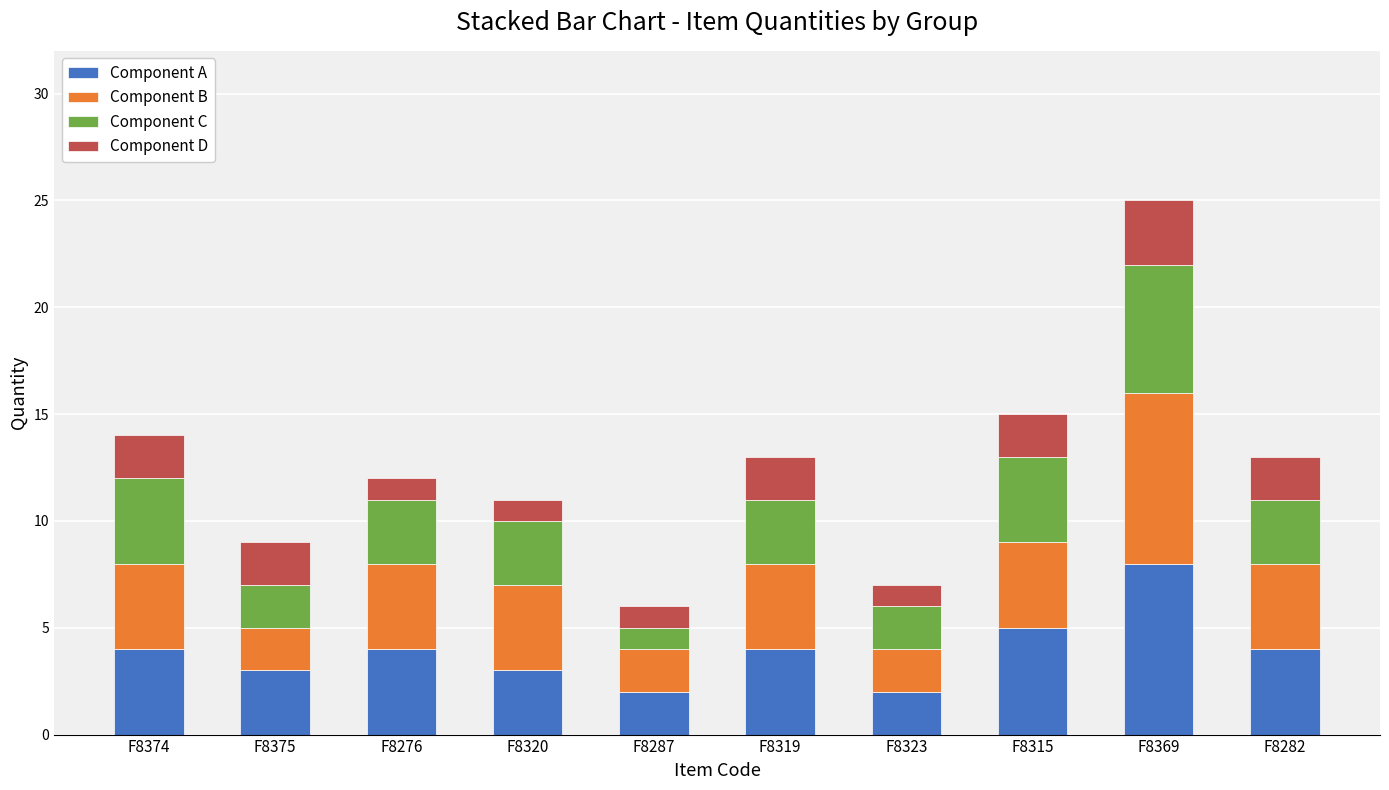

What is the average value of the Component A series?

4